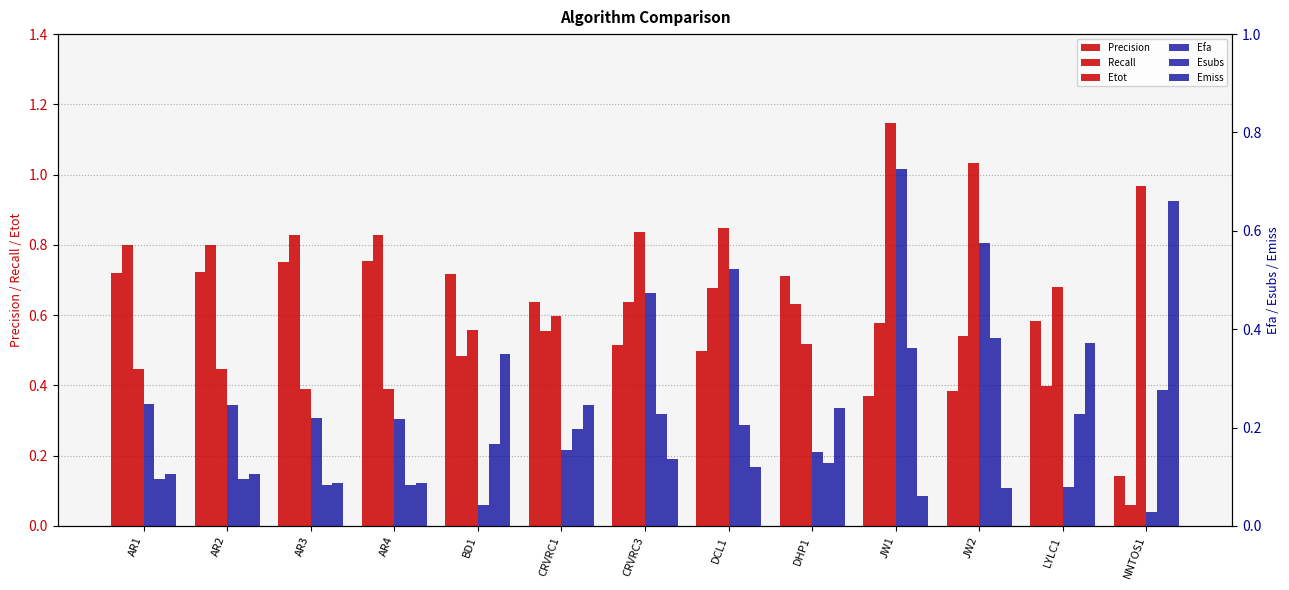

Between JW1 and AR4, which is larger?

AR4